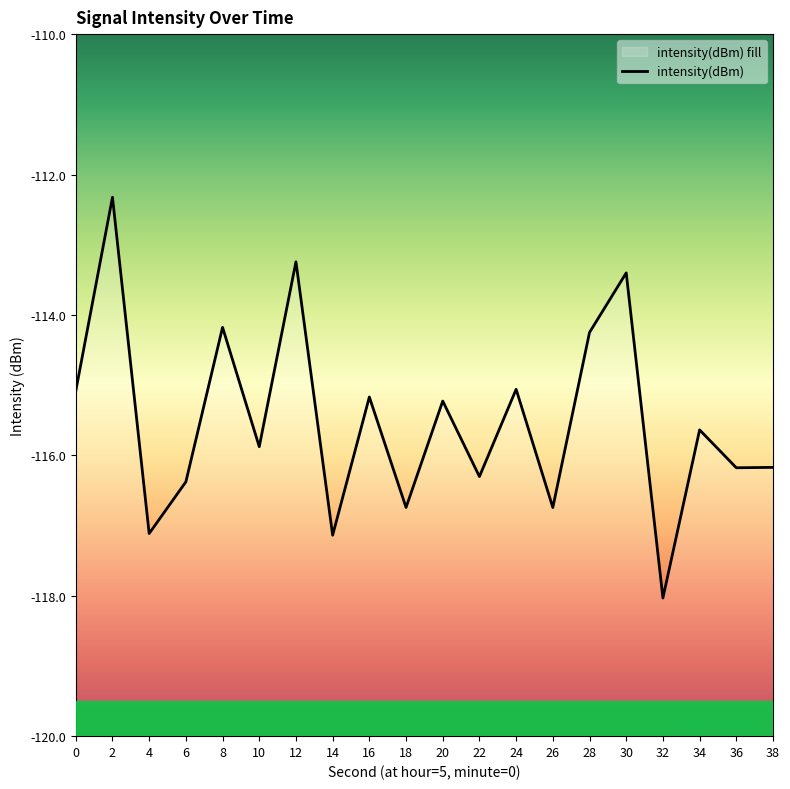

Reading left to right, list all the values displayed in this chart.

0=-115.1	2=-112.3	4=-117.1	6=-116.4	8=-114.2	10=-115.9	12=-113.2	14=-117.1	16=-115.2	18=-116.7	20=-115.2	22=-116.3	24=-115.1	26=-116.7	28=-114.2	30=-113.4	32=-118.0	34=-115.6	36=-116.2	38=-116.2